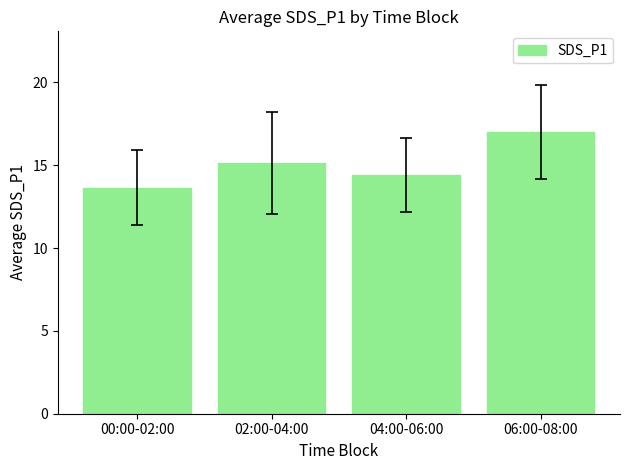

What is the difference between the values at 00:00-02:00 and 02:00-04:00?

1.5